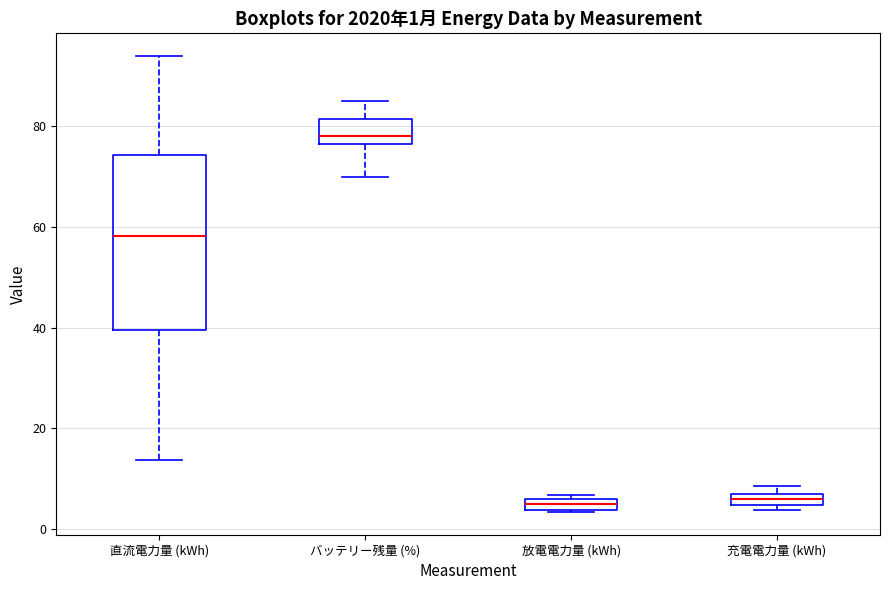

Which box's median line is the highest?

バッテリー残量 (%)